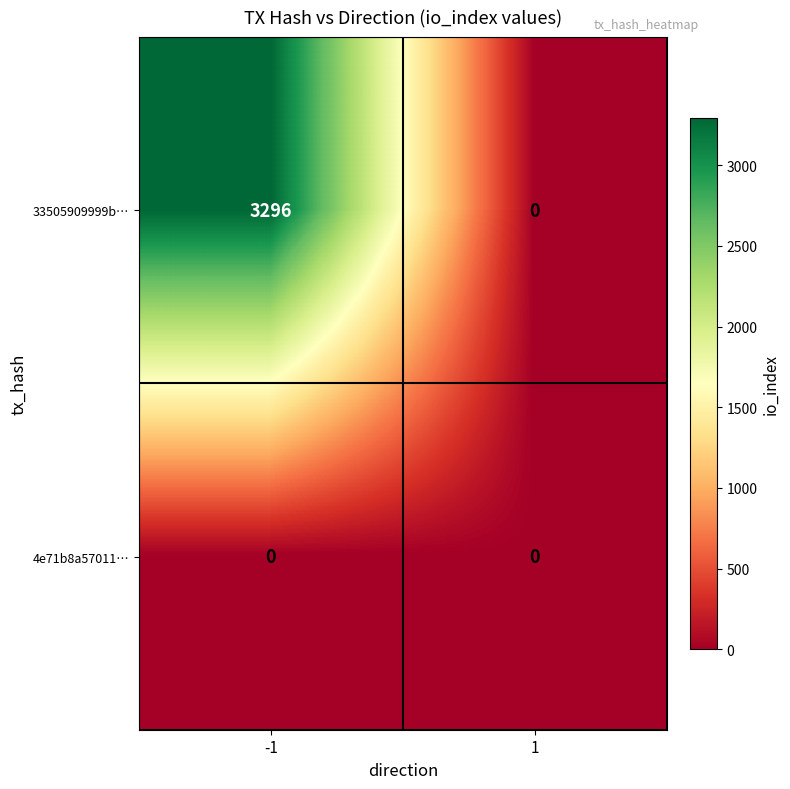

What is the total value across all series at -1?

3296